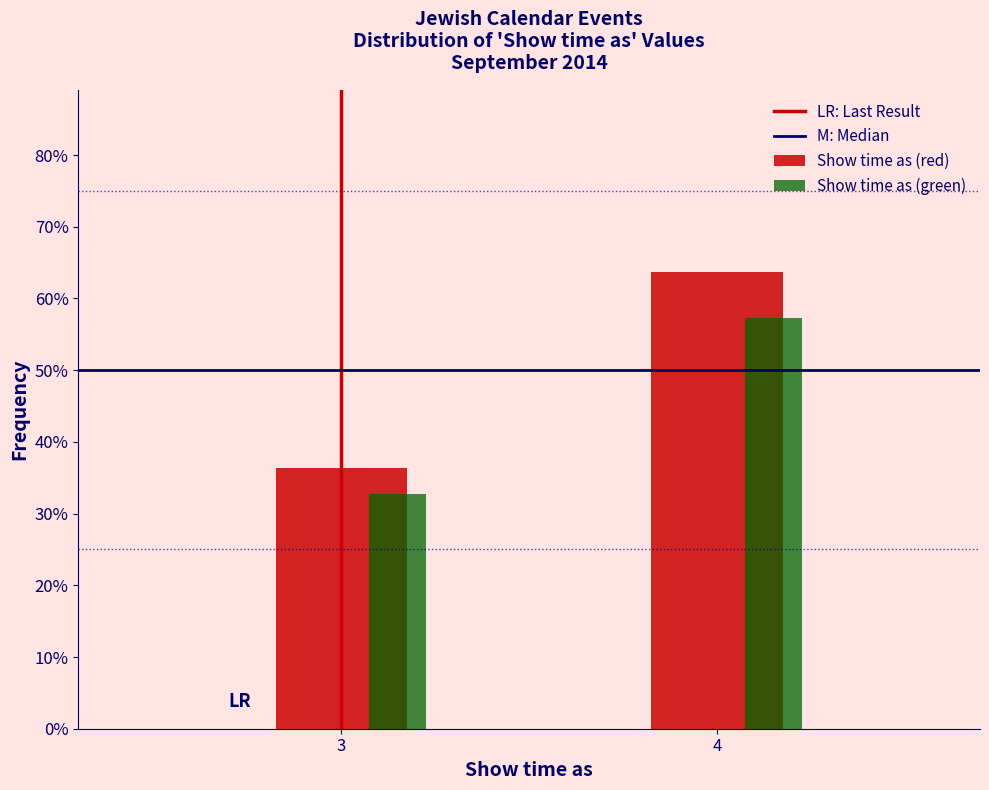

Does the chart contain stacked bars?

No